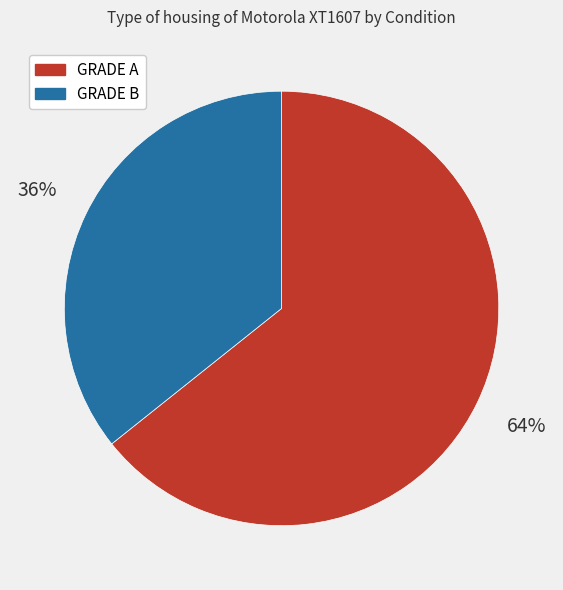

True or false: GRADE B accounts for 48% of the total.

False